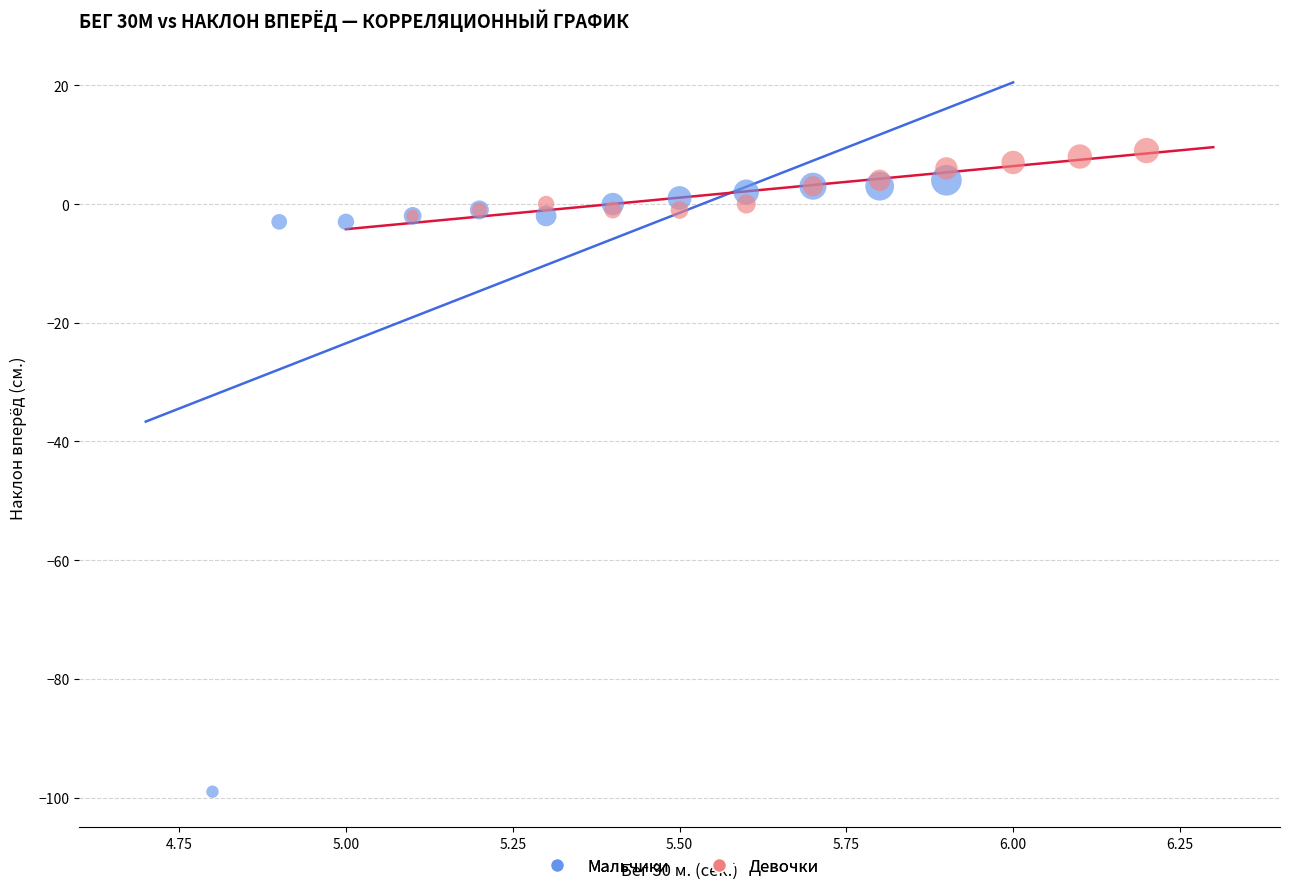

Which series has the widest spread of Y values?

Мальчики